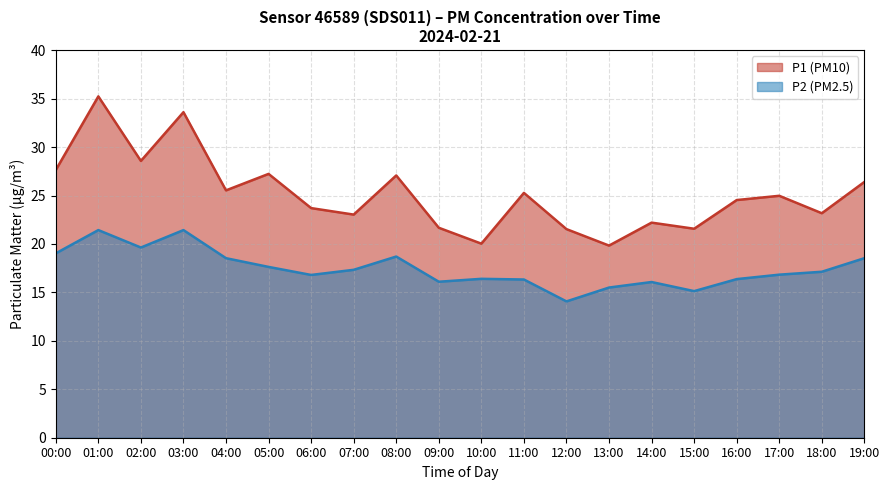

List the series in order of their peak value, highest first.

P1, P2